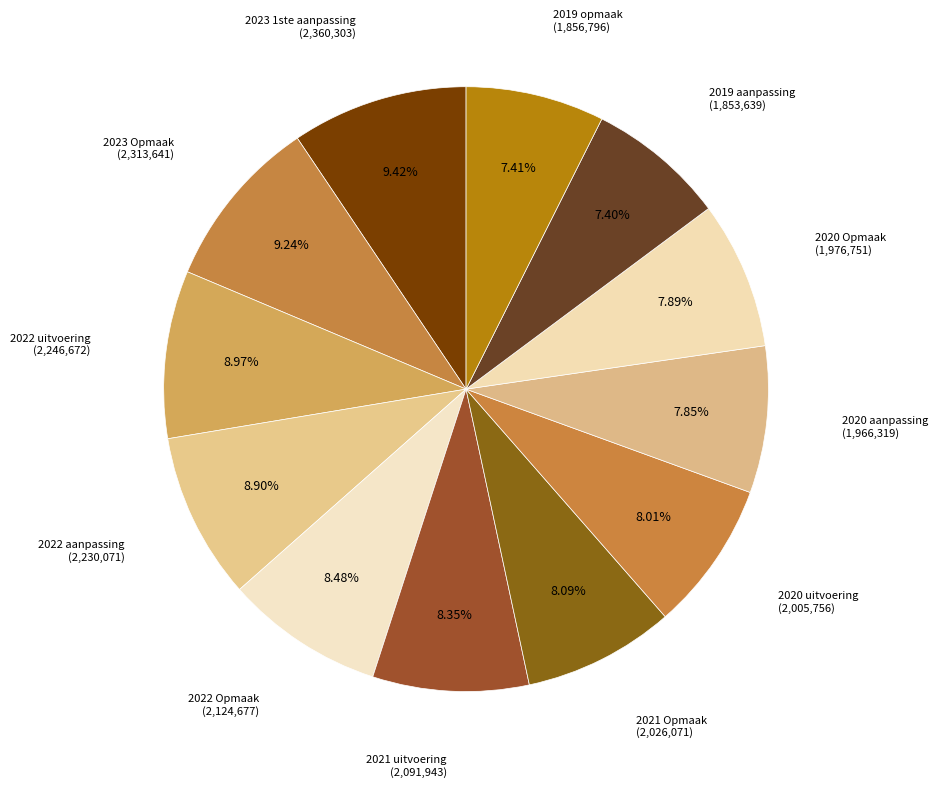

How many slices are in this pie chart?

12